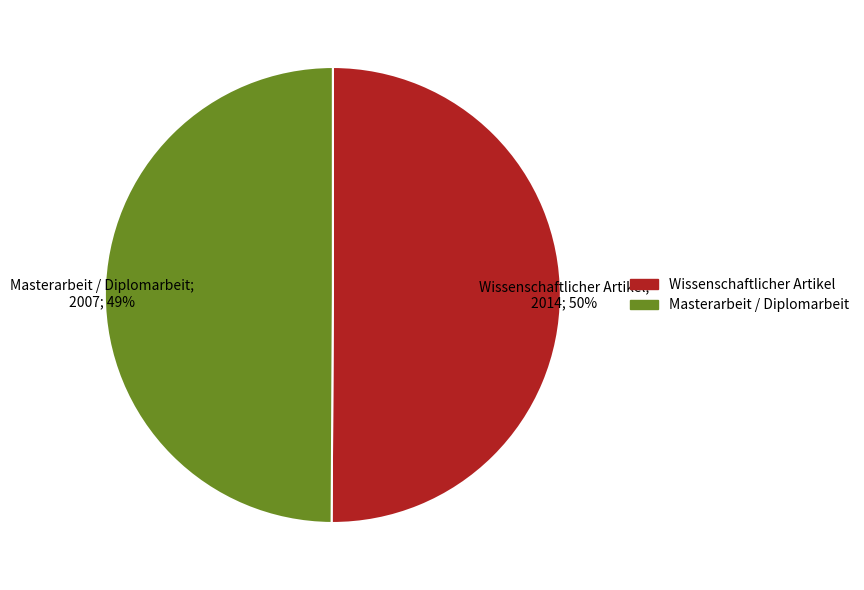

What portion of the pie excludes Masterarbeit / Diplomarbeit?

50.1%